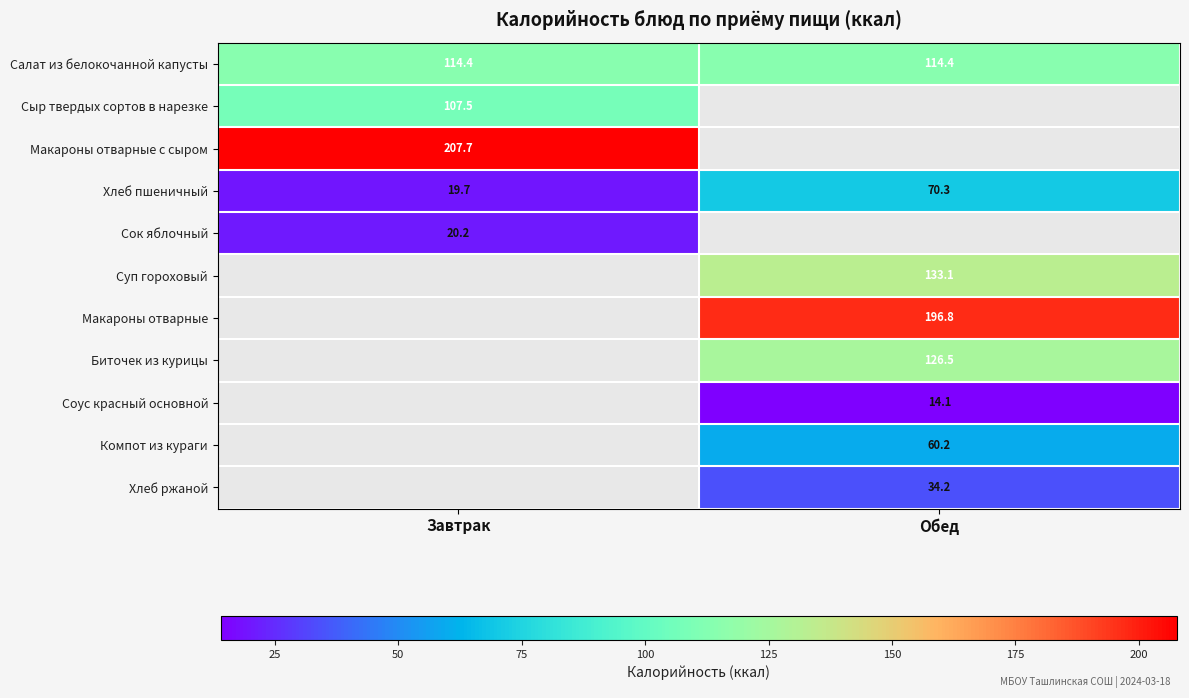

At which label does Хлеб пшеничный first exceed 70?

Обед